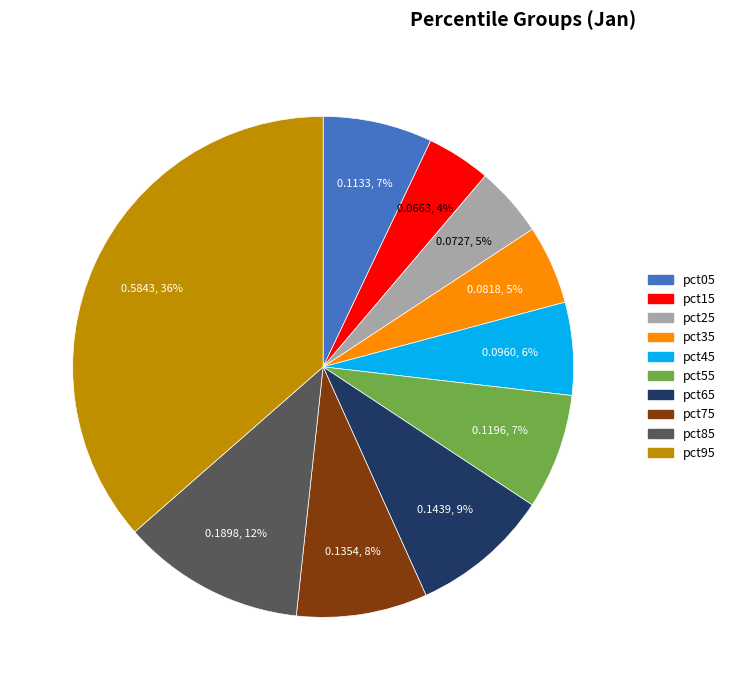

To the nearest percent, what percentage of the pie is pct05?

7%